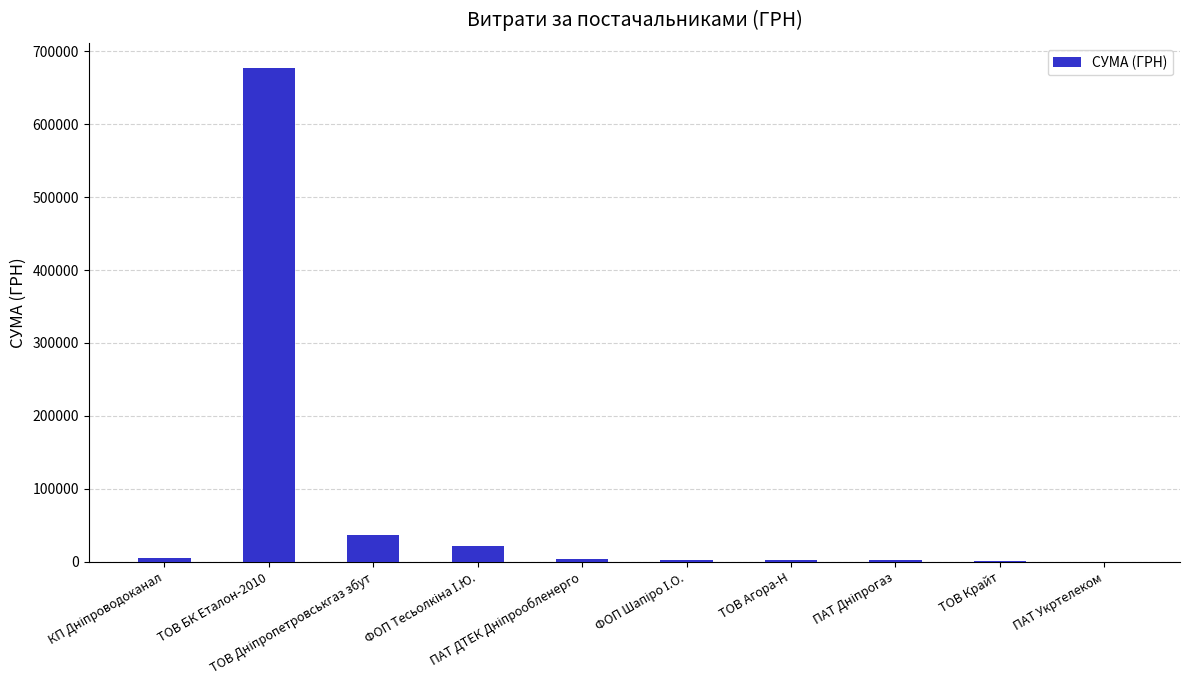

What is the approximate value at ТОВ Крайт?

1258.0